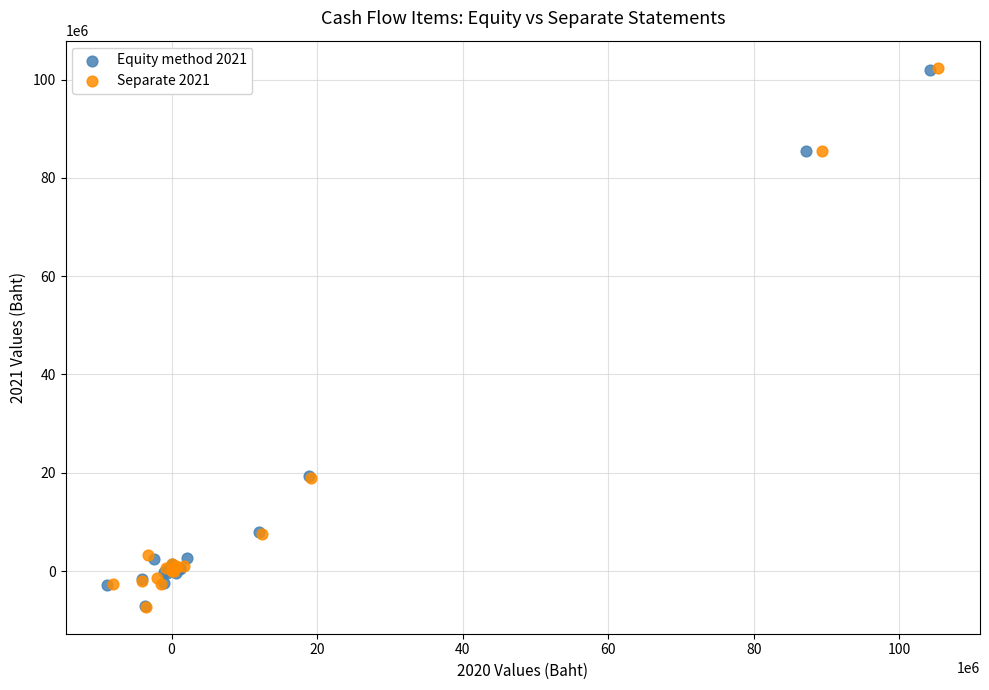

Which series has the largest Y range (max minus min)?

Separate 2021